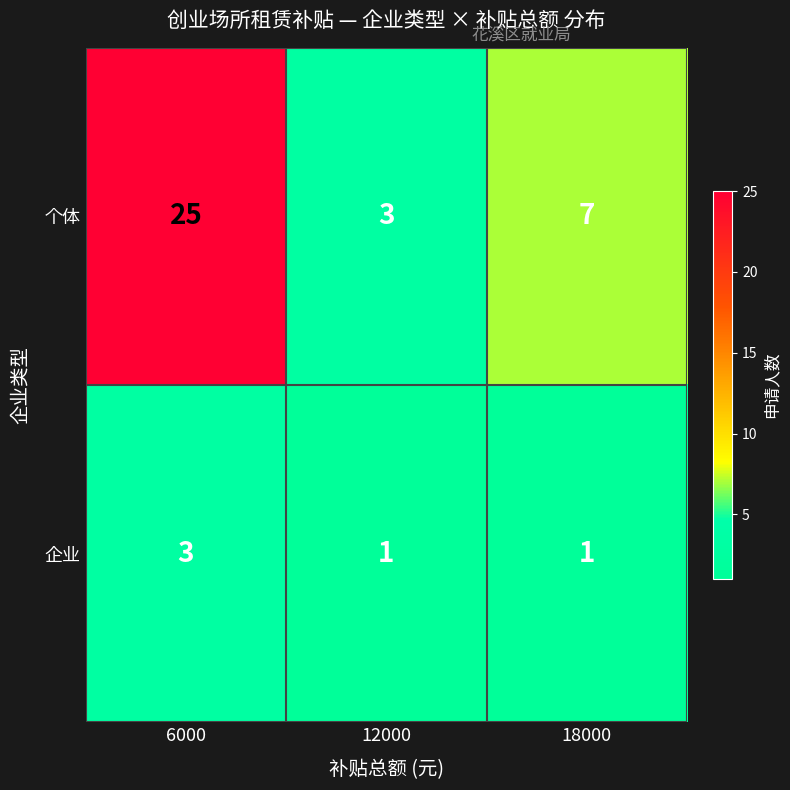

What is the sum of all 个体 values?

35